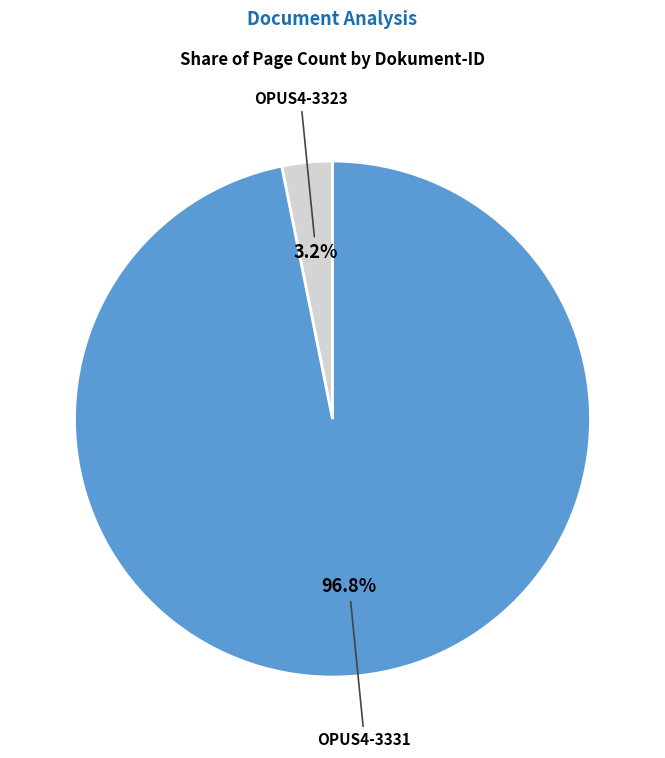

Does any single category account for the majority?

Yes